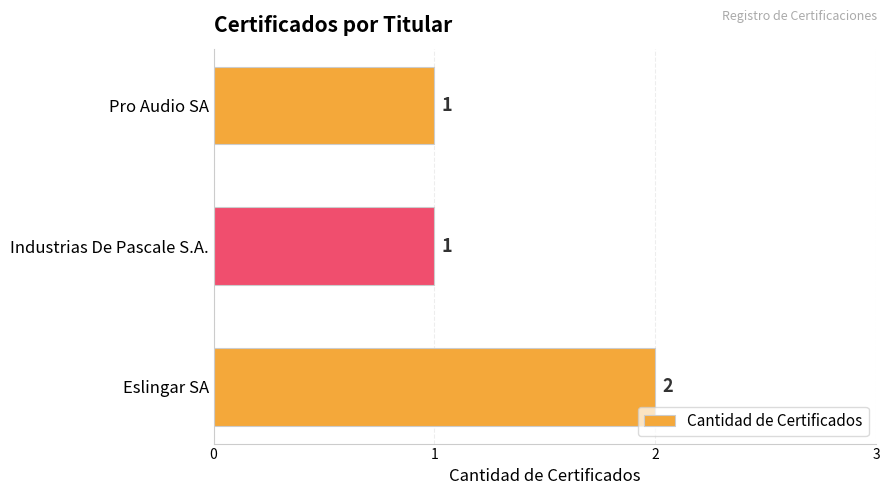

Between Eslingar SA and Pro Audio SA, which is larger?

Eslingar SA